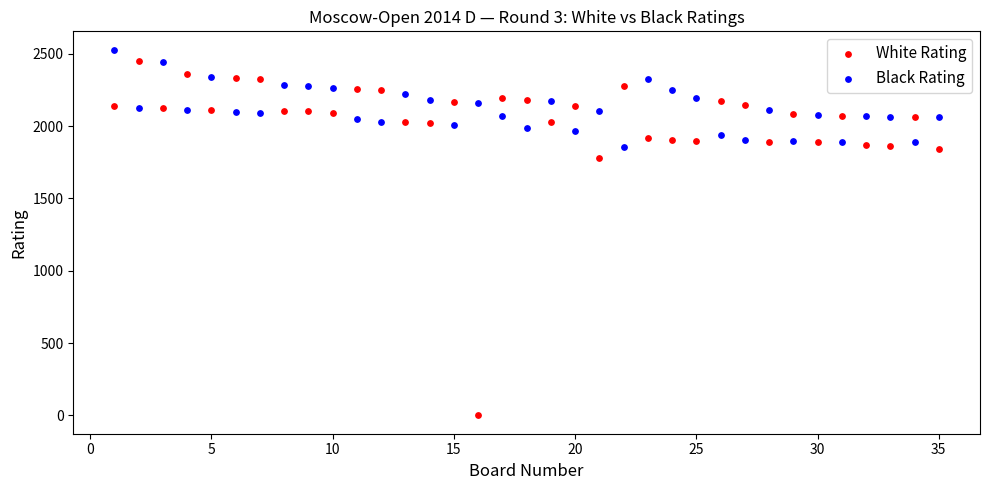

Which series contains the lowest Y value?

White Rating